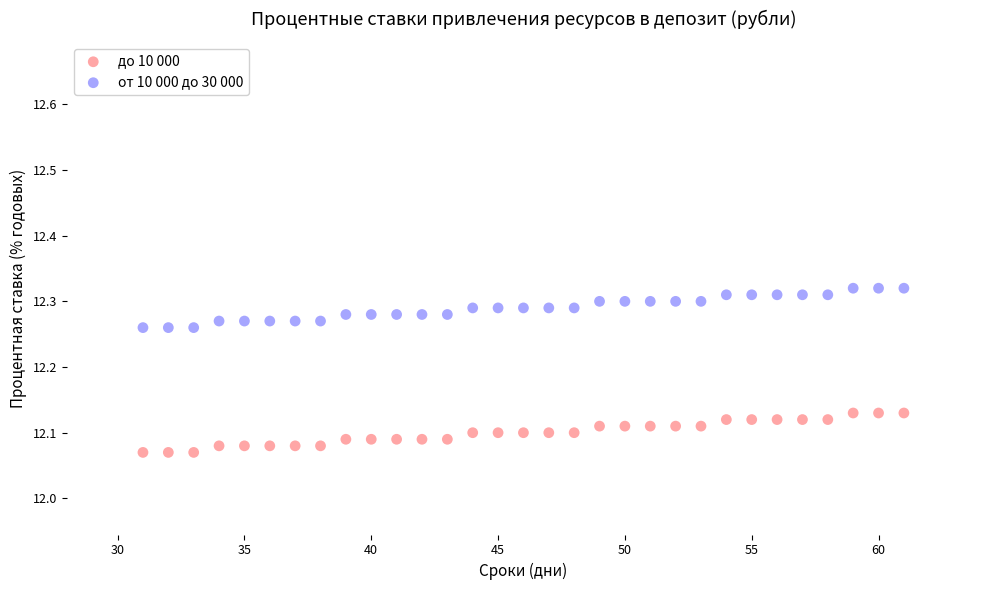

Which series reaches the maximum Y coordinate?

от 10 000 до 30 000